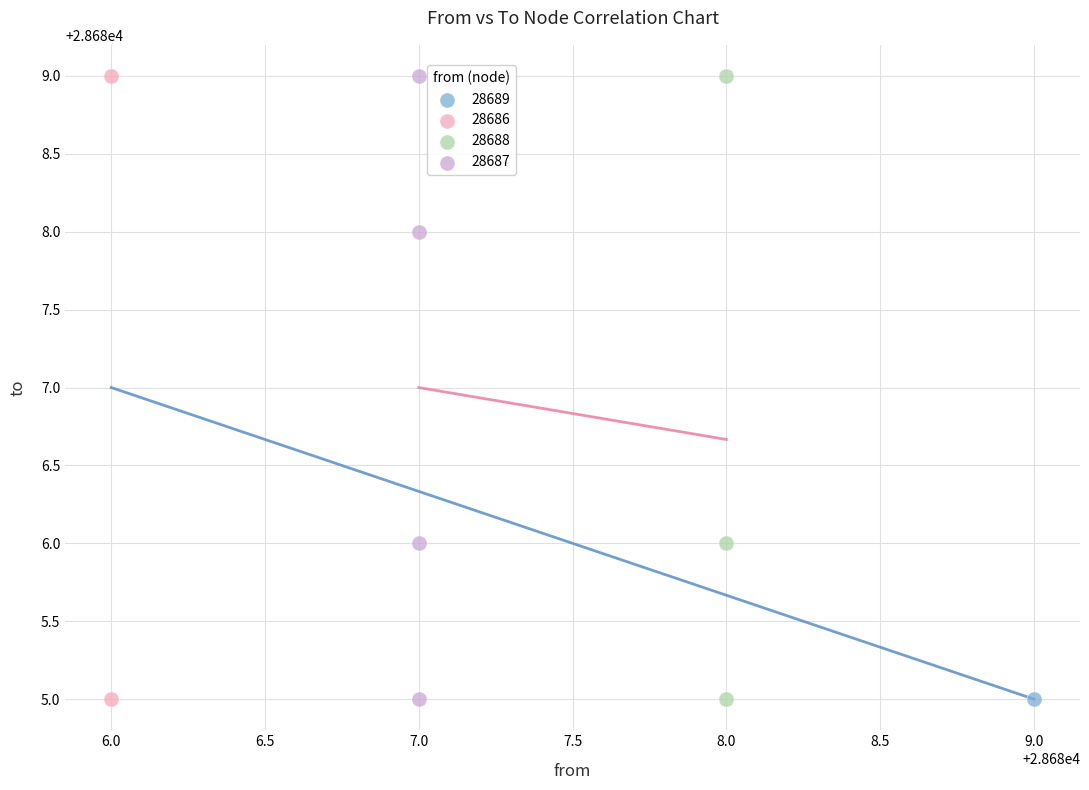

What are all the series names shown in the legend?

28689, 28686, 28688, 28687